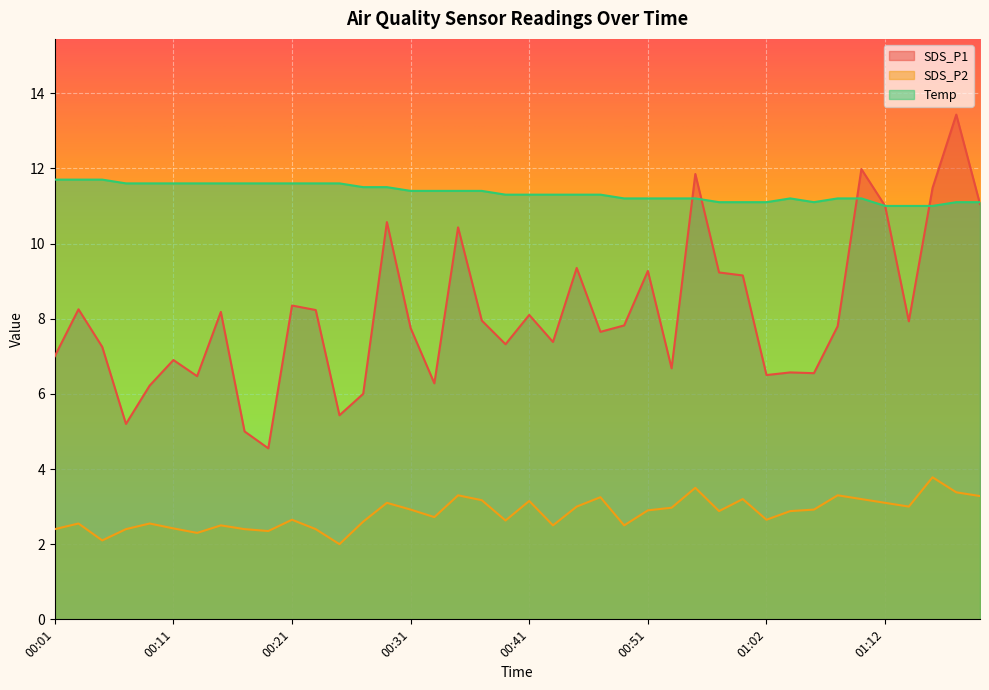

In SDS_P2, how many points are higher than both neighbors (excluding endpoints)?

12